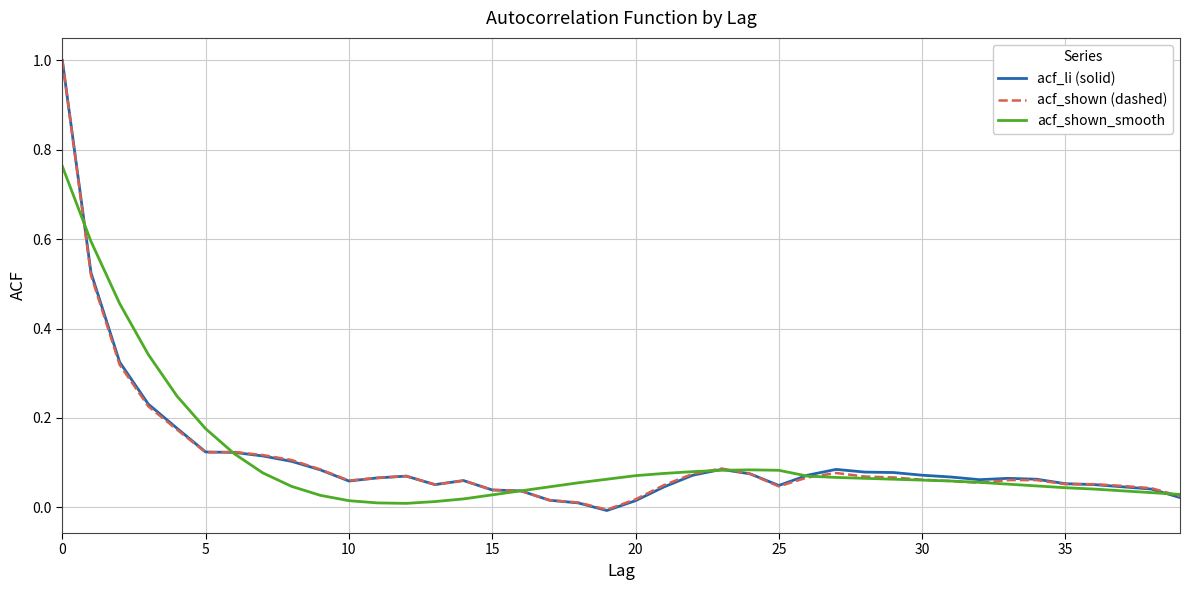

What is the greatest value displayed?

1.0